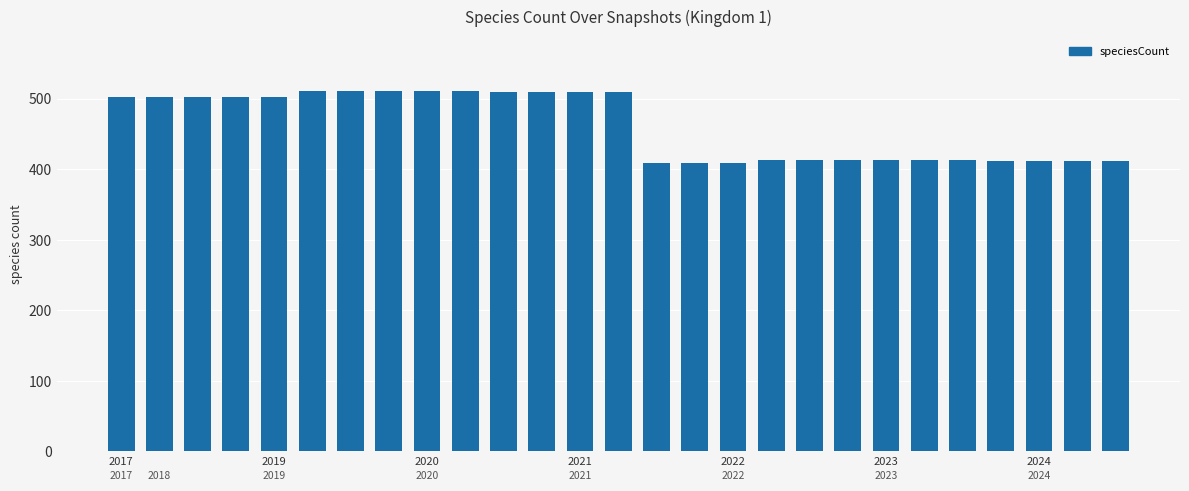

Does the chart contain any negative values?

No